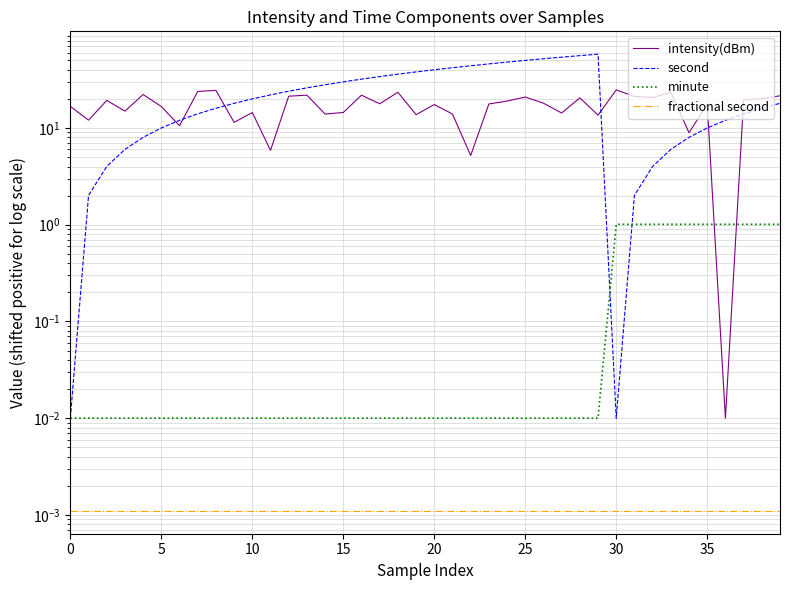

What are all the series names shown in the legend?

intensity(dBm), second, minute, fractional second